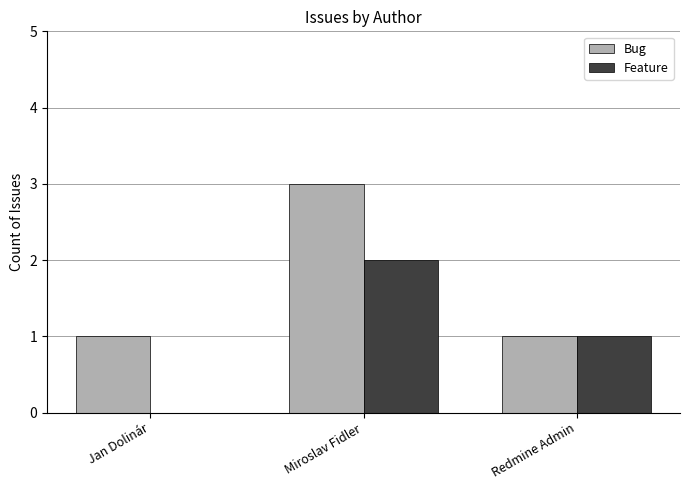

Reading left to right, what are all the values shown in this chart?

Bug: Jan Dolinár=1	Miroslav Fidler=3	Redmine Admin=1
Feature: Jan Dolinár=0	Miroslav Fidler=2	Redmine Admin=1